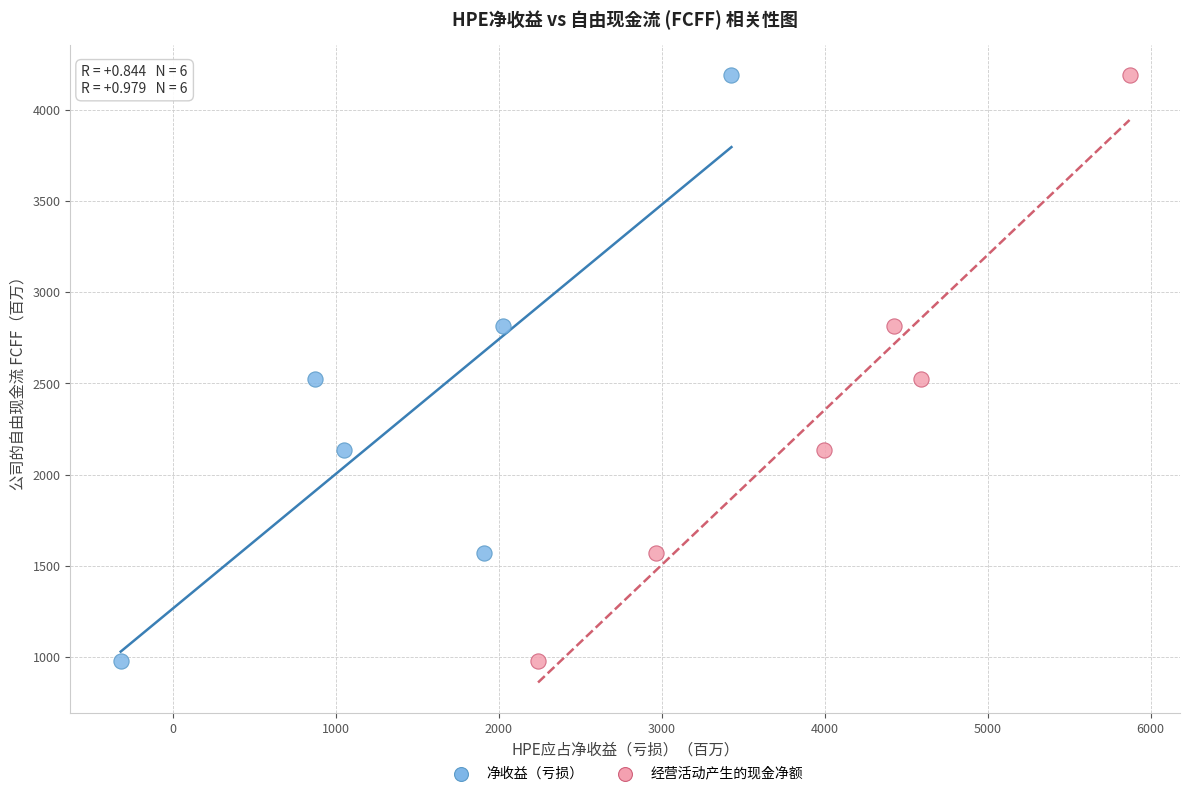

What are all the series names shown in the legend?

净收益（亏损）, 经营活动产生的现金净额